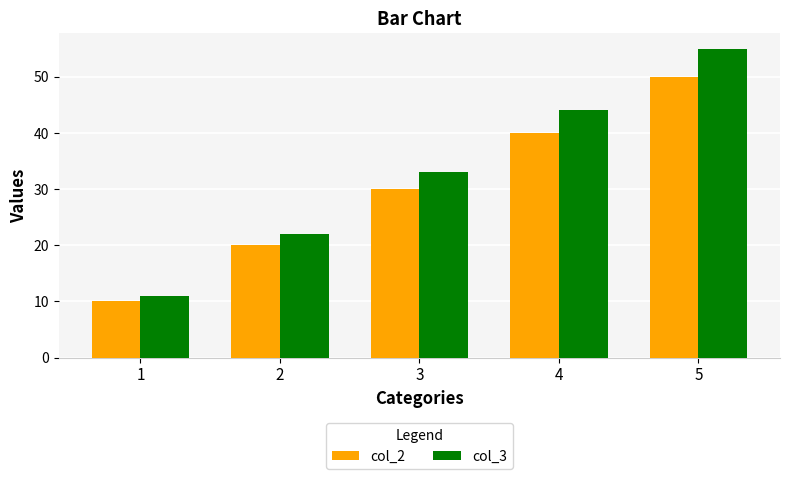

Rank the series by their average value, from lowest to highest.

col_2, col_3